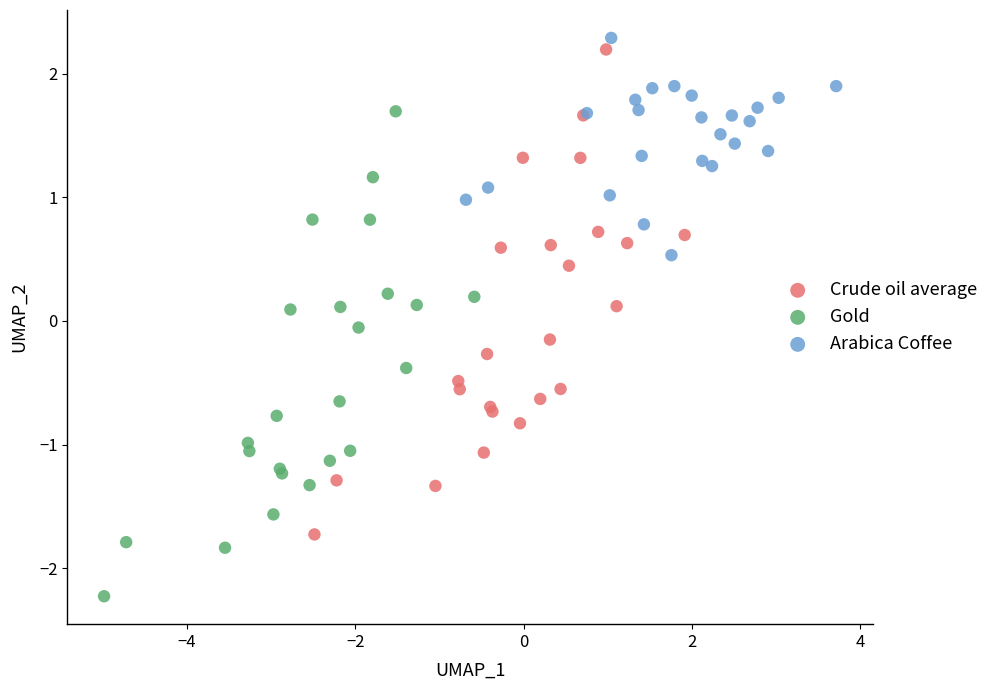

What are all the series names shown in the legend?

Crude oil average, Gold, Arabica Coffee